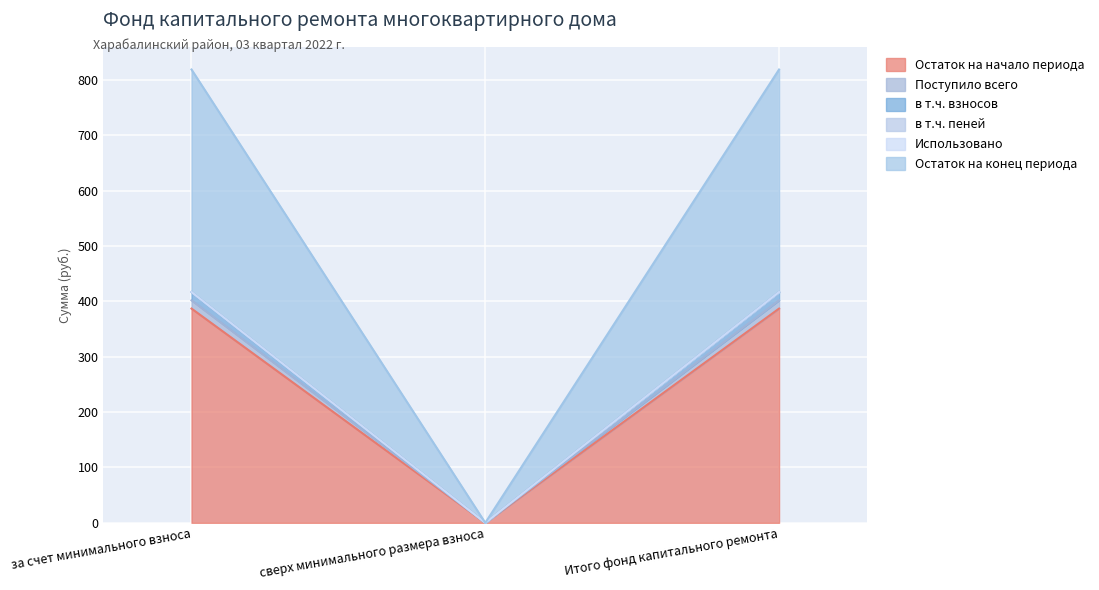

At which label does Остаток на начало периода reach its minimum?

сверх минимального размера взноса